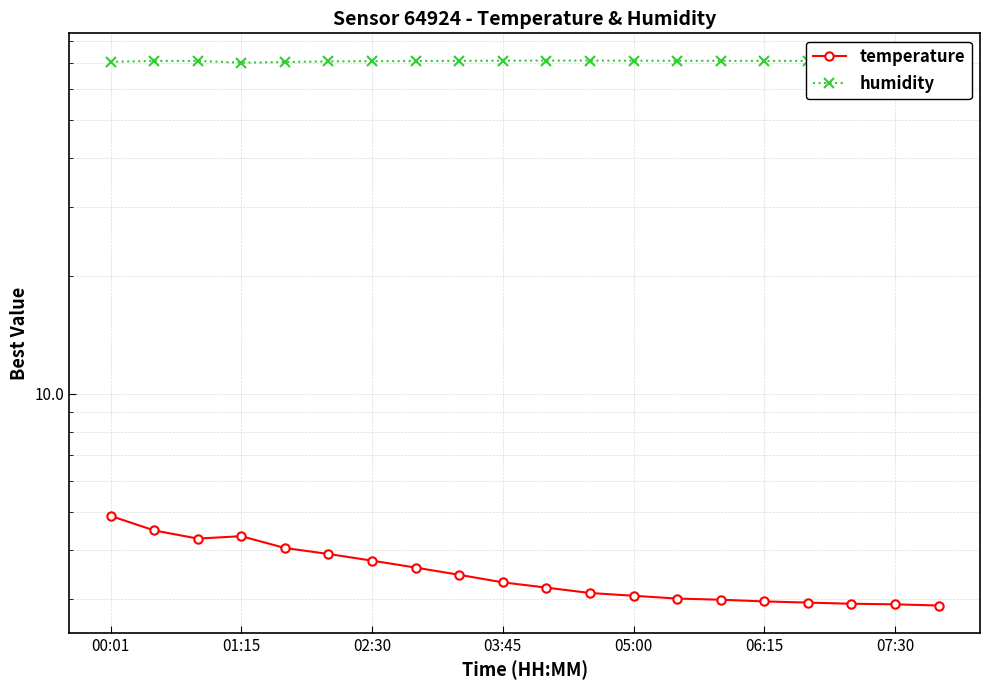

At how many categories does at least one series exceed 13?

20